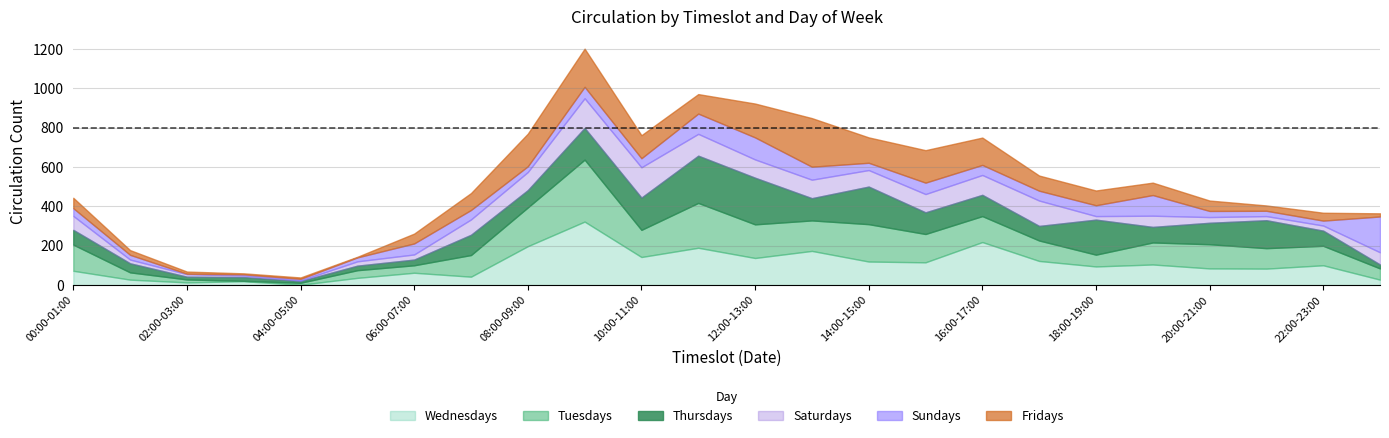

How many data points in Fridays are above 75?

11